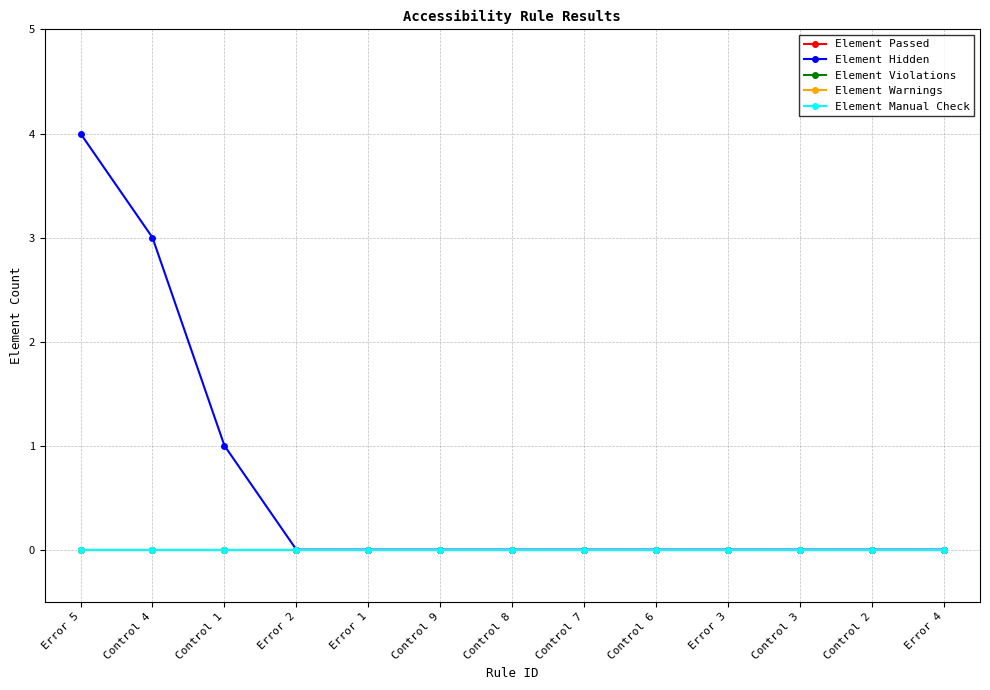

Reading right to left, what are all the values shown in this chart?

Element Passed: 0	0	0	0	0	0	0	0	0	0	0	0	0
Element Hidden: 0	0	0	0	0	0	0	0	0	0	1	3	4
Element Violations: 0	0	0	0	0	0	0	0	0	0	0	0	0
Element Warnings: 0	0	0	0	0	0	0	0	0	0	0	0	0
Element Manual Check: 0	0	0	0	0	0	0	0	0	0	0	0	0